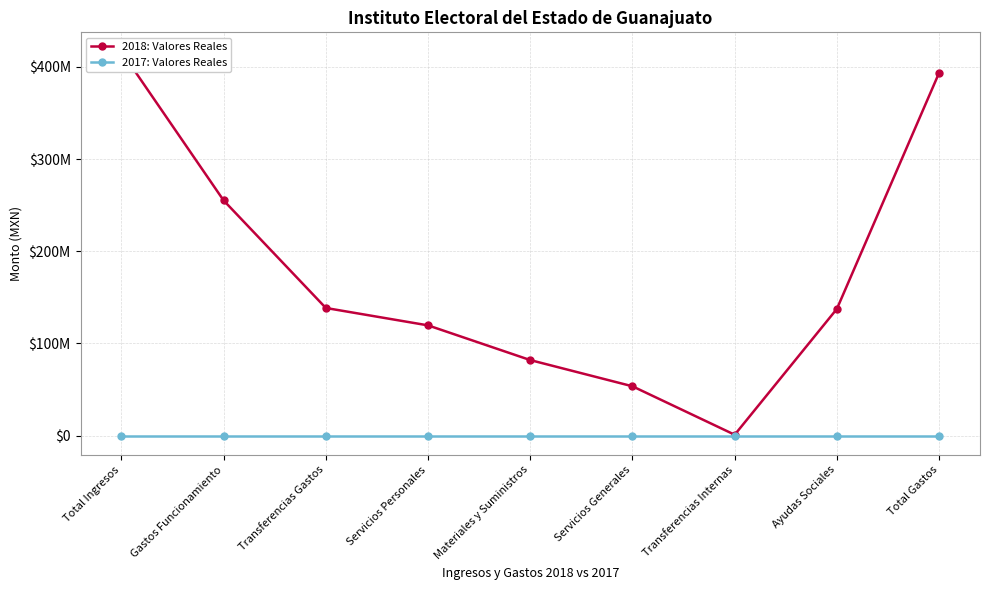

True or false: 2018: Valores Reales and 2017: Valores Reales cross at least once.

False